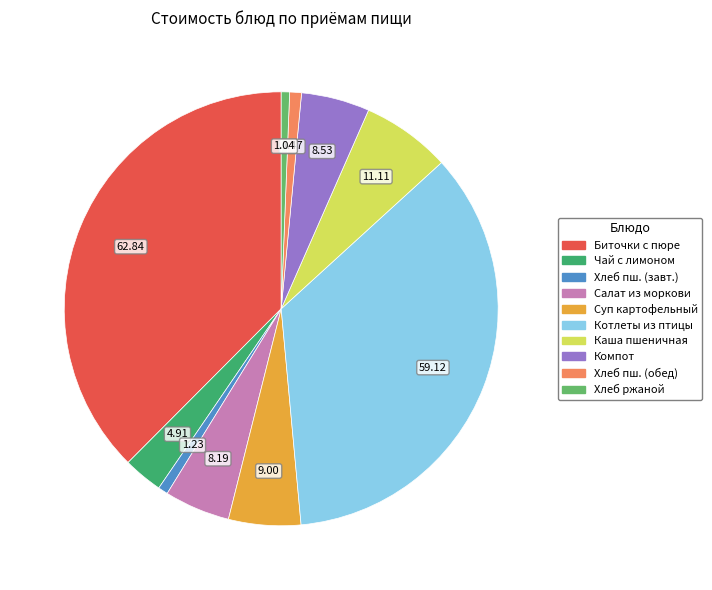

Does any single category account for the majority?

No